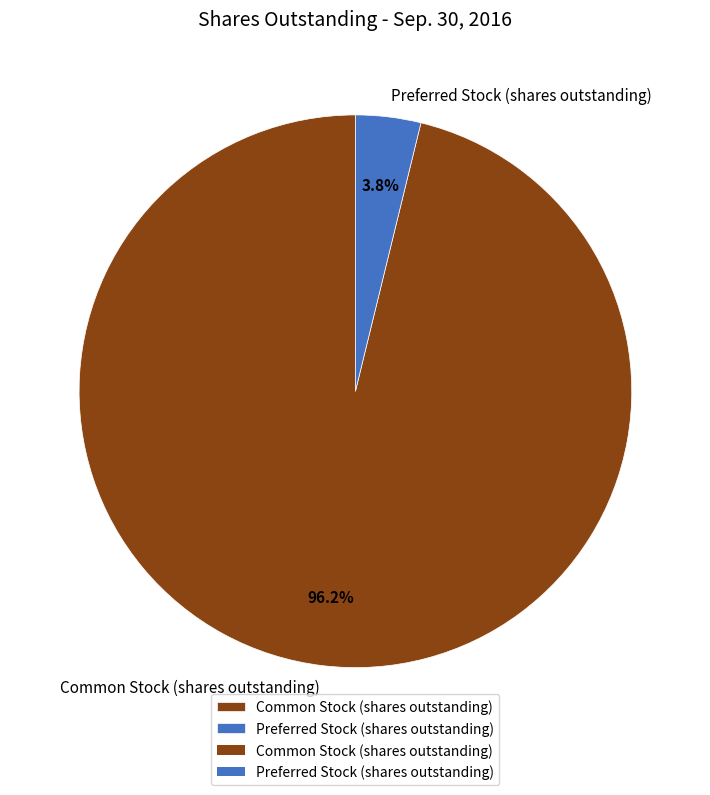

Which category has the smallest portion of the pie?

Preferred Stock (shares outstanding)